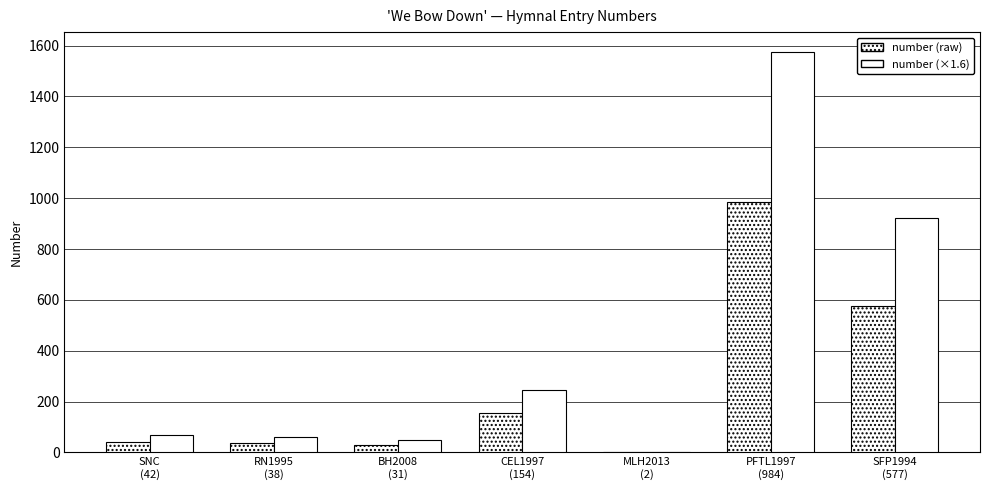

How many distinct data groups are displayed?

2